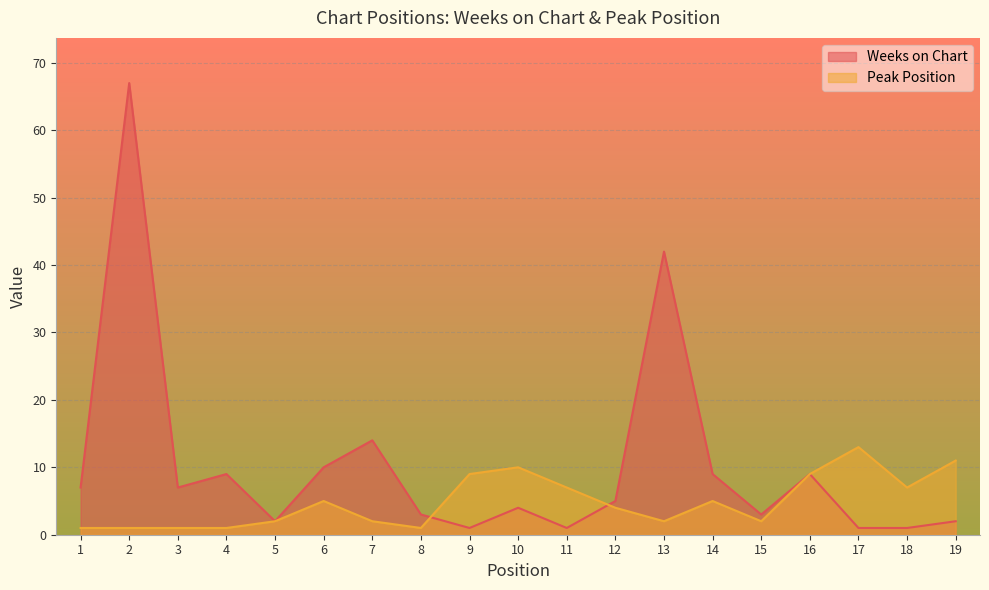

At which label is Weeks on Chart closest to 34?

13